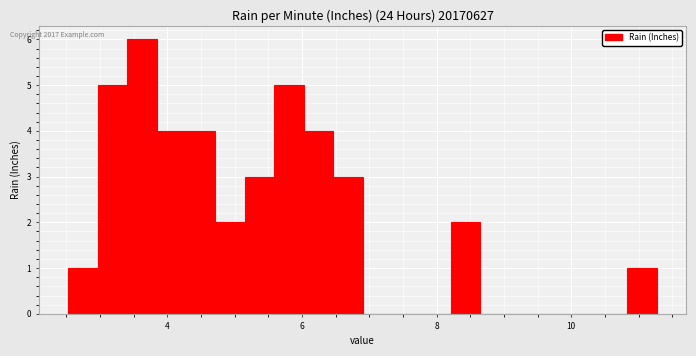

Around what value on the x-axis is the tallest bar? Give the approximate position of its centre, as read against the axis.

3.6